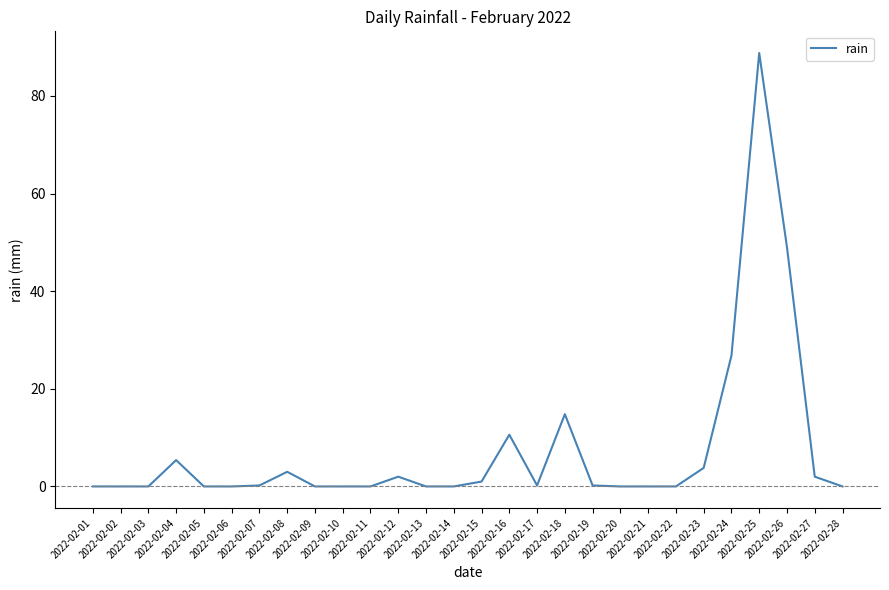

What is the difference between the maximum and minimum values?

88.8